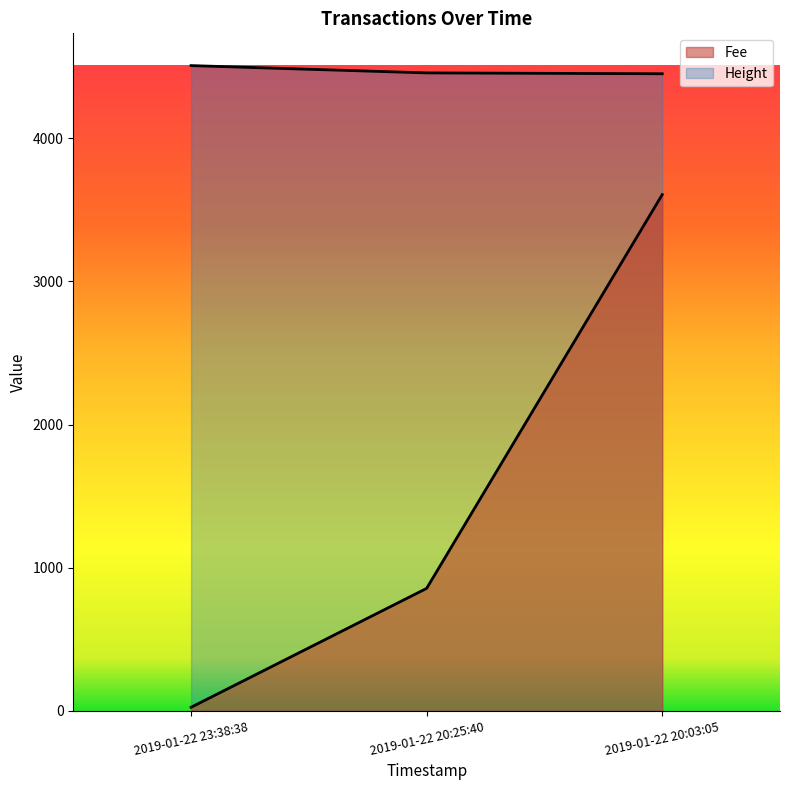

What position from the right is 2019-01-22 20:03:05?

1